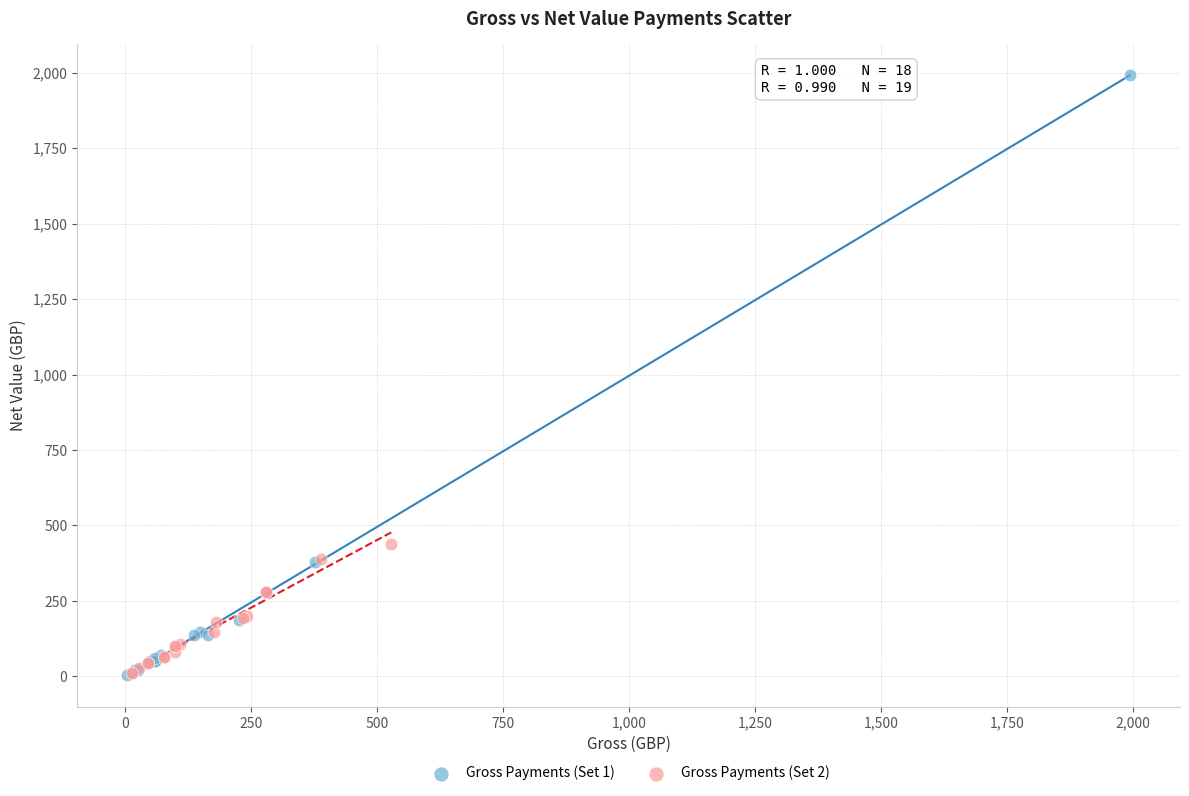

Which series reaches the maximum Y coordinate?

Gross Payments (Set 1)